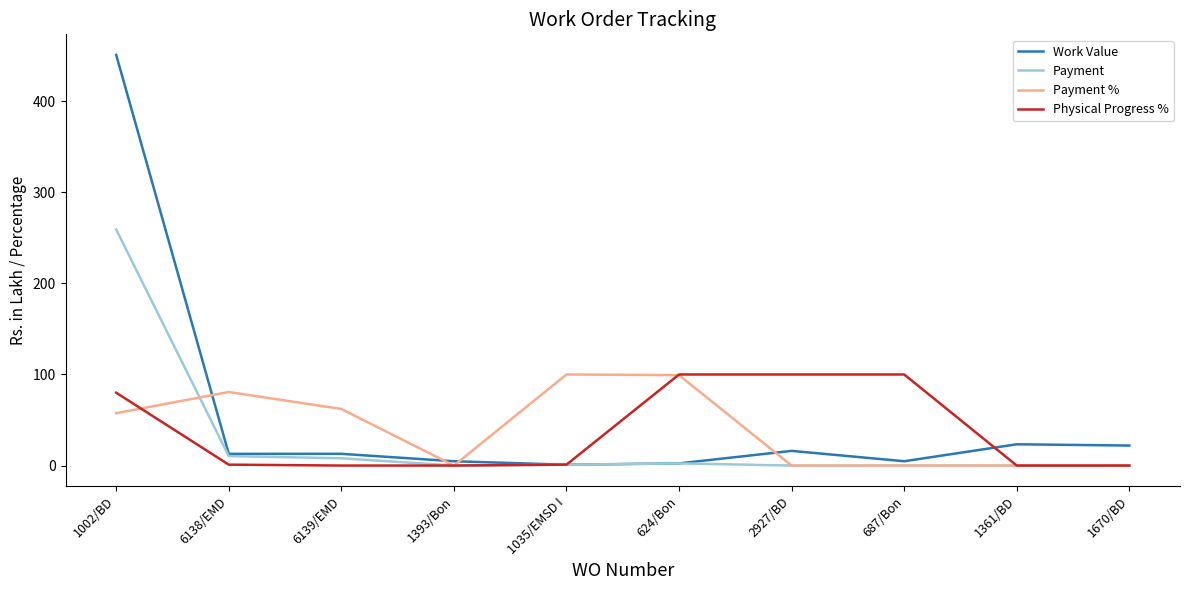

Where is Physical Progress % nearest to the value 50?

1002/BD